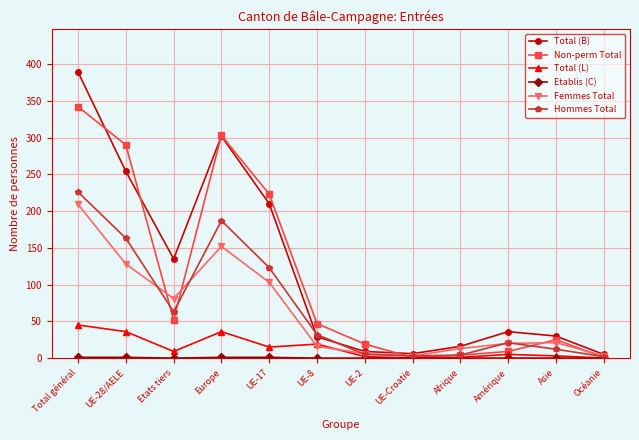

What is the spread (max minus min) of values at UE-28/AELE?

289